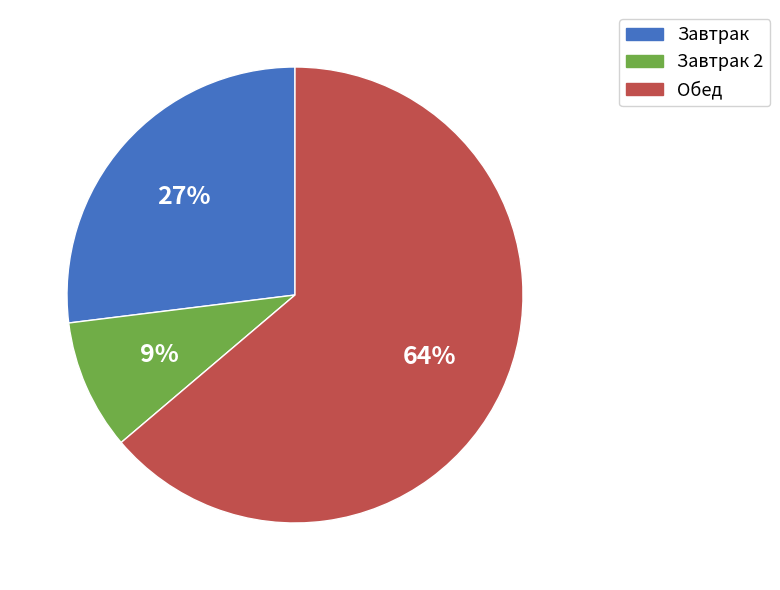

Is there any slice that represents more than half of the pie?

Yes